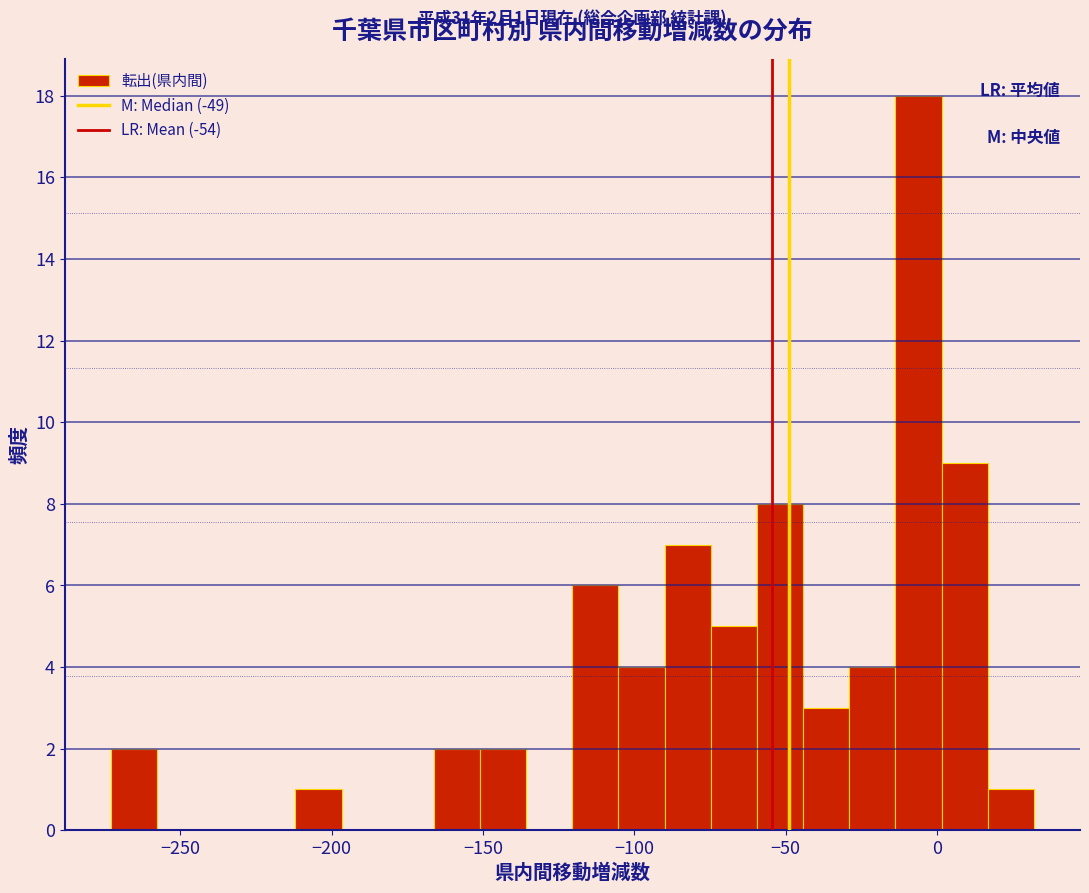

Read against the x-axis, roughly where is the centre of the tallest bar?

-5